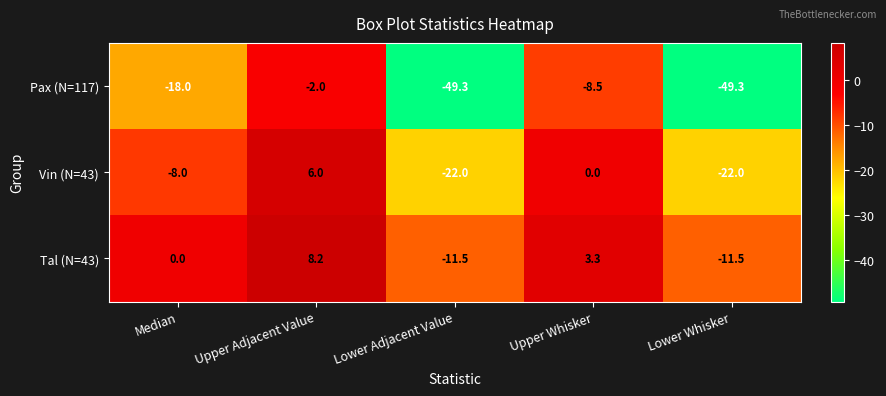

Which category has the highest value across all series?

Upper Adjacent Value